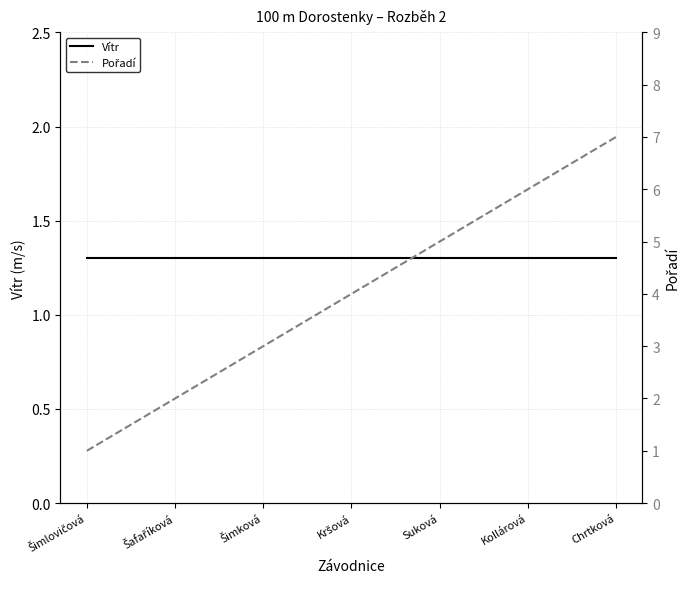

What is the sum of the Pořadí values at Kršová and Šafaříková?

6.0